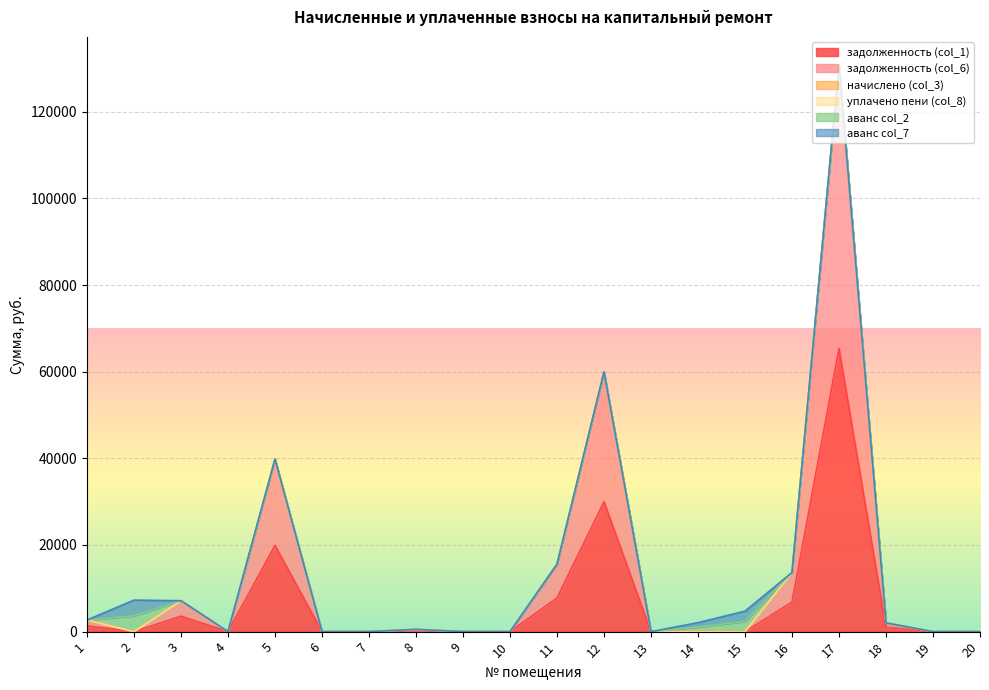

In задолженность (col_1), how many points are lower than both neighbors (excluding endpoints)?

2